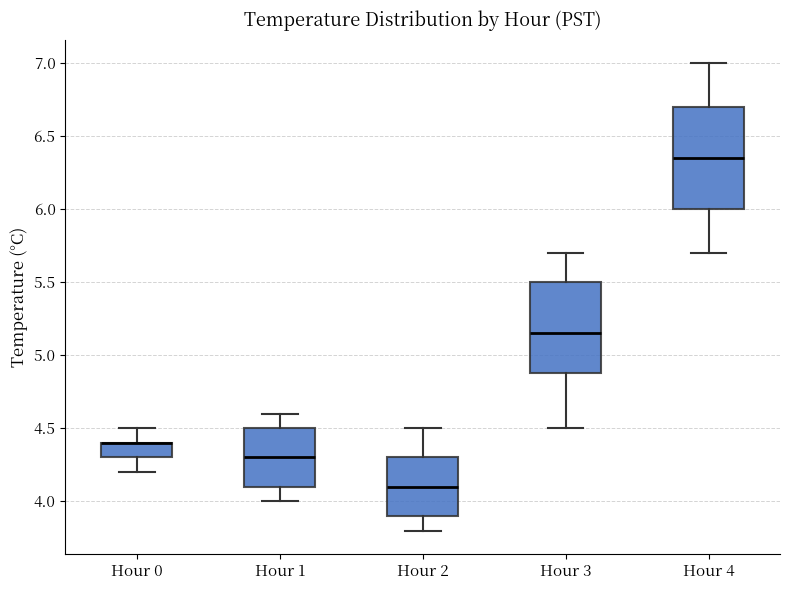

Comparing the boxes themselves (not the whiskers), which one is the tallest?

Hour 4